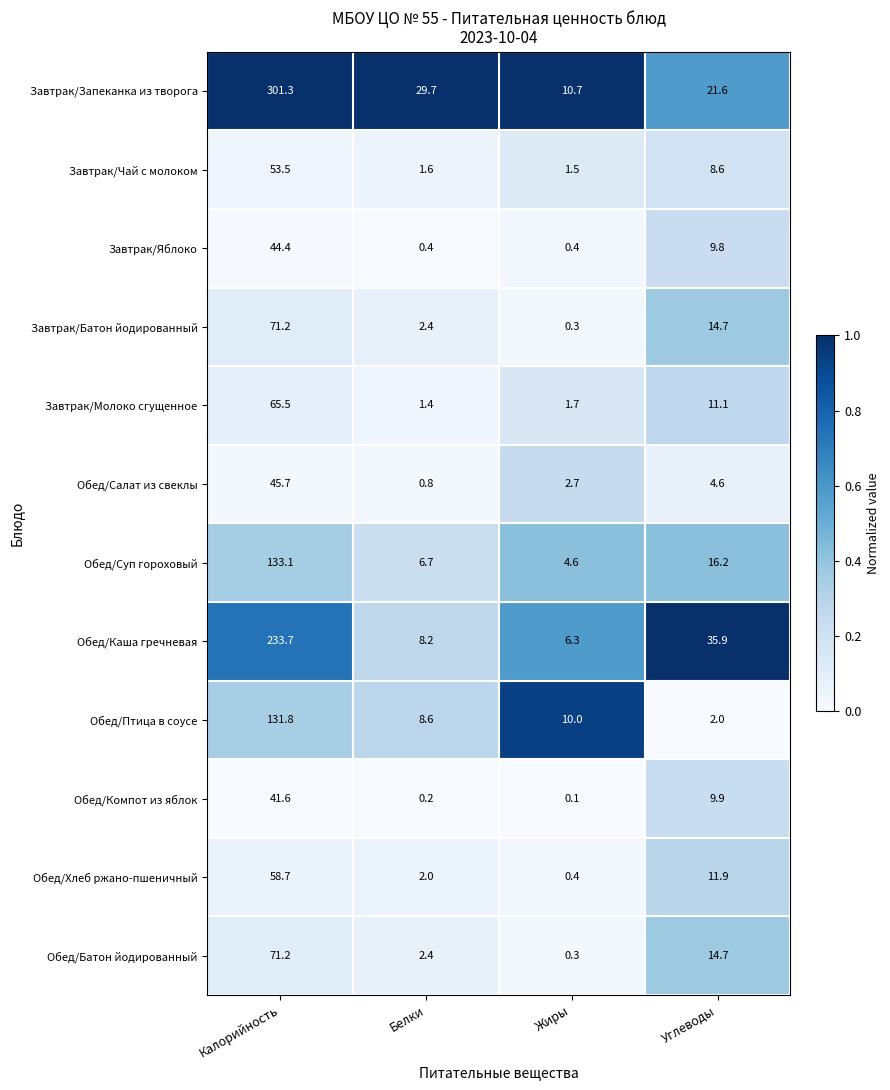

Which category has the lowest value across all series?

Жиры